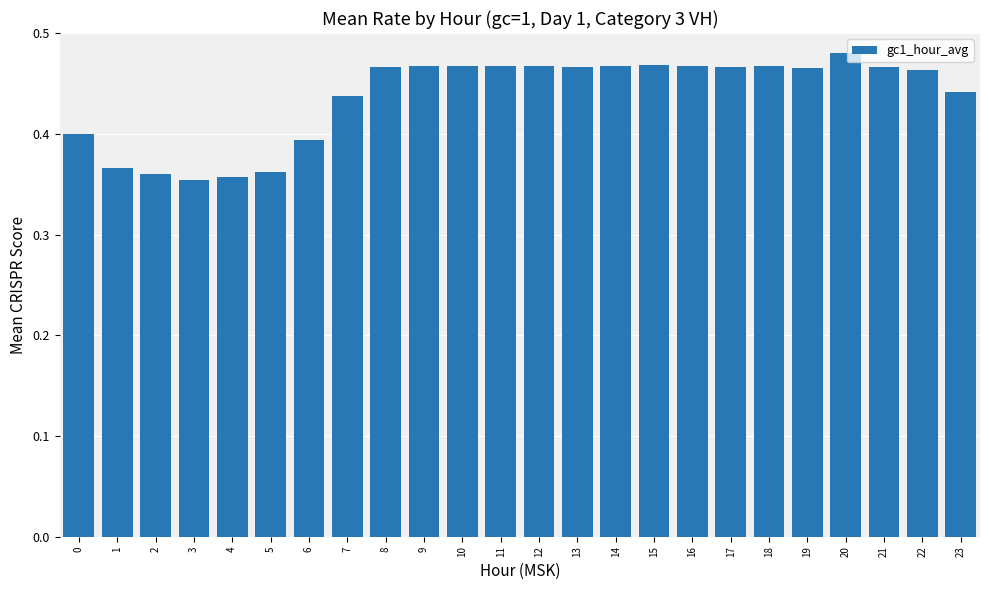

The value at 2 is 0.5. True or false?

False